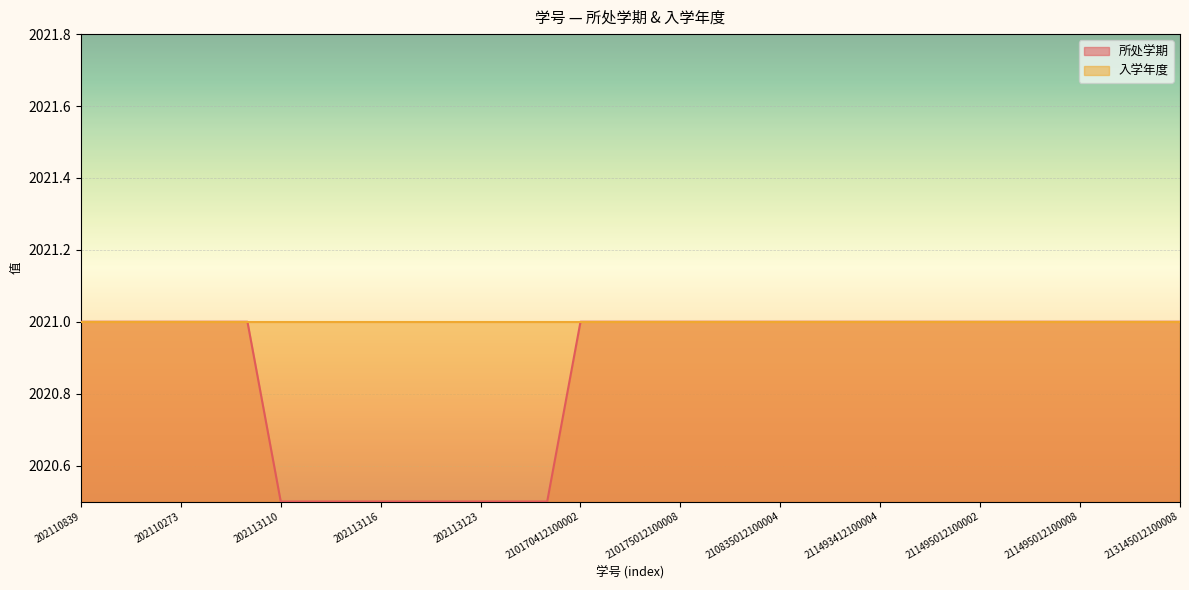

Between 202113113 and 210175012100004, which is larger?

210175012100004